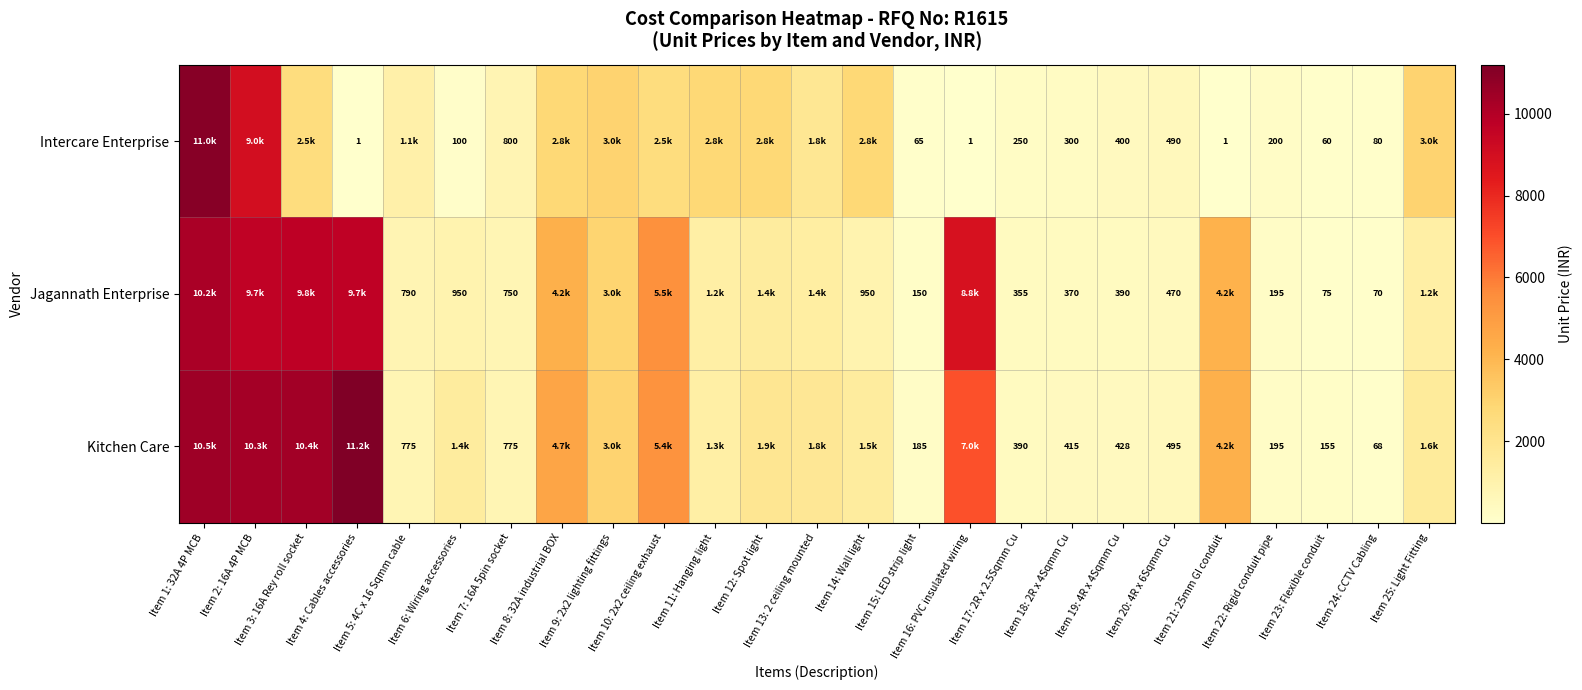

What is the difference between the Jagannath Enterprise values at Item 21: 25mm GI conduit and Item 13: 2 ceiling mounted?

2850